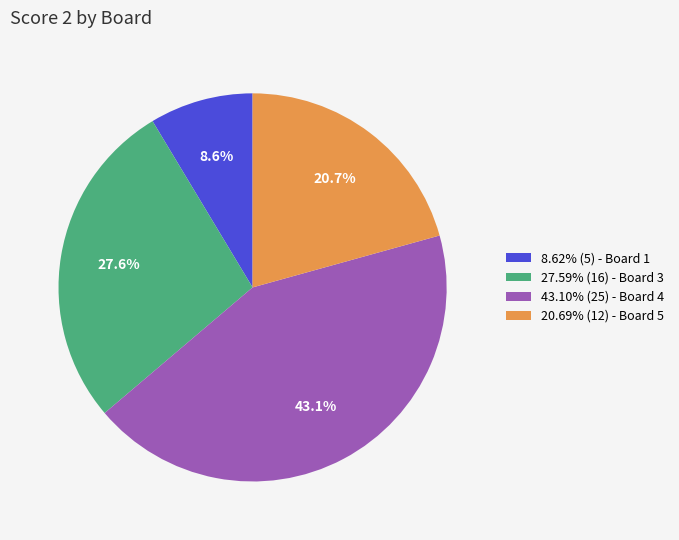

Count the number of slices in the pie.

4